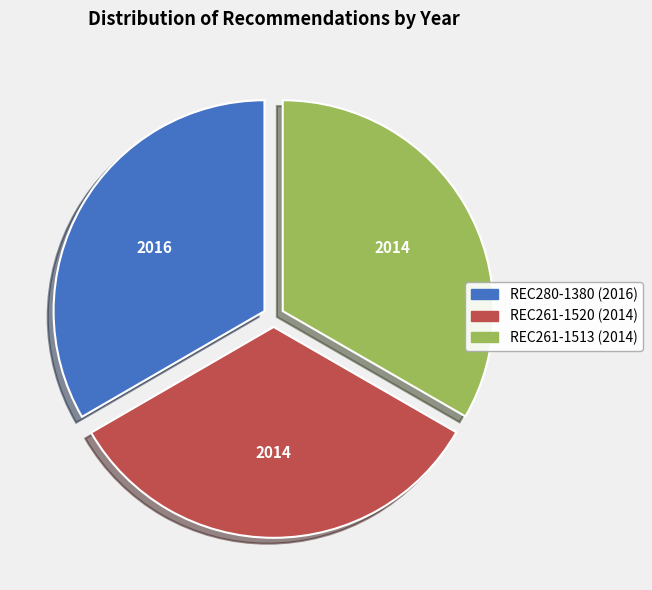

Is there a majority slice in this chart?

No